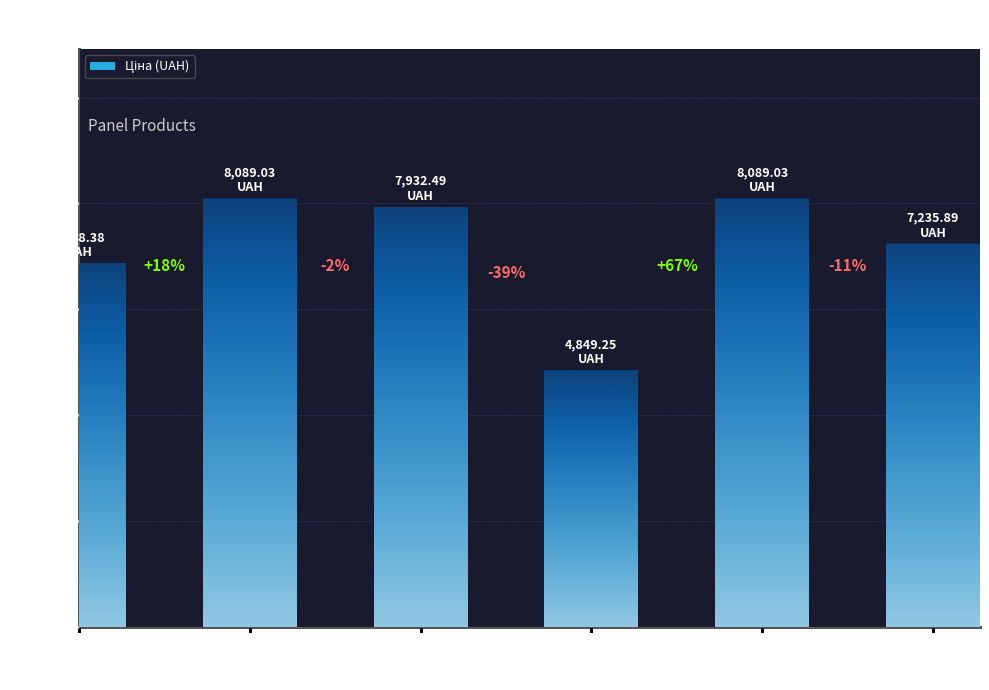

The value at AGT 8mm
Fantasy is 4849.2. True or false?

True